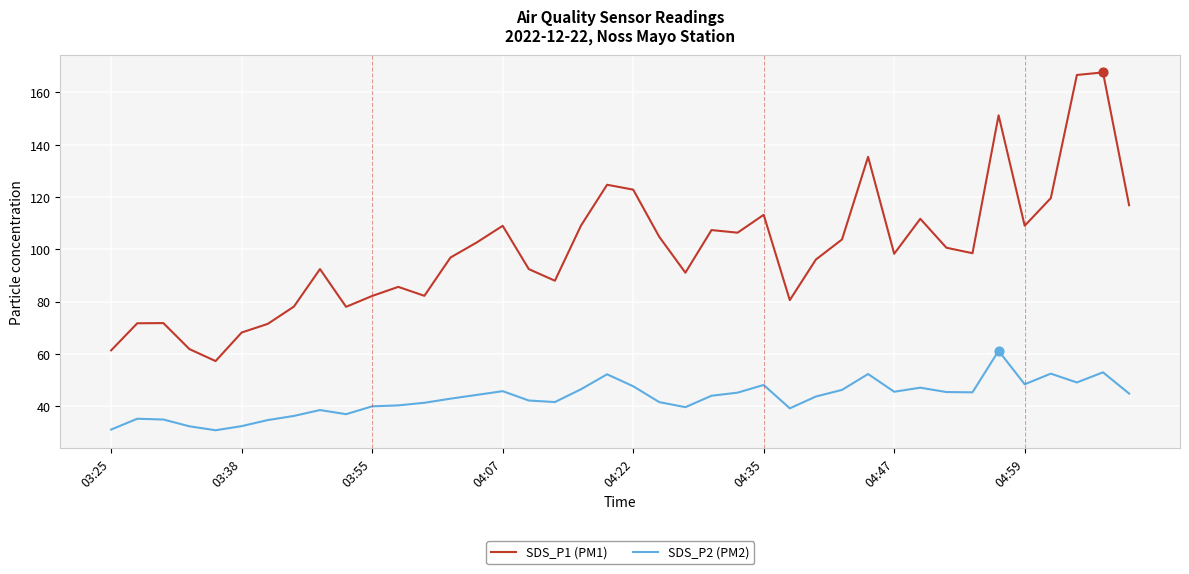

What are all the series names shown in the legend?

SDS_P1 (PM1), SDS_P2 (PM2)